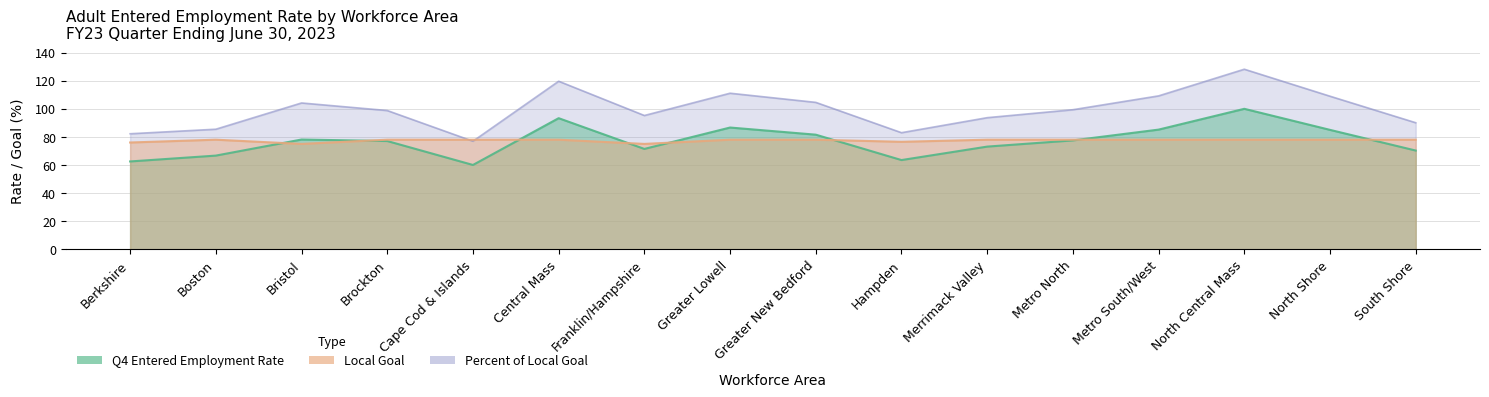

Does the chart have visible grid lines?

Yes